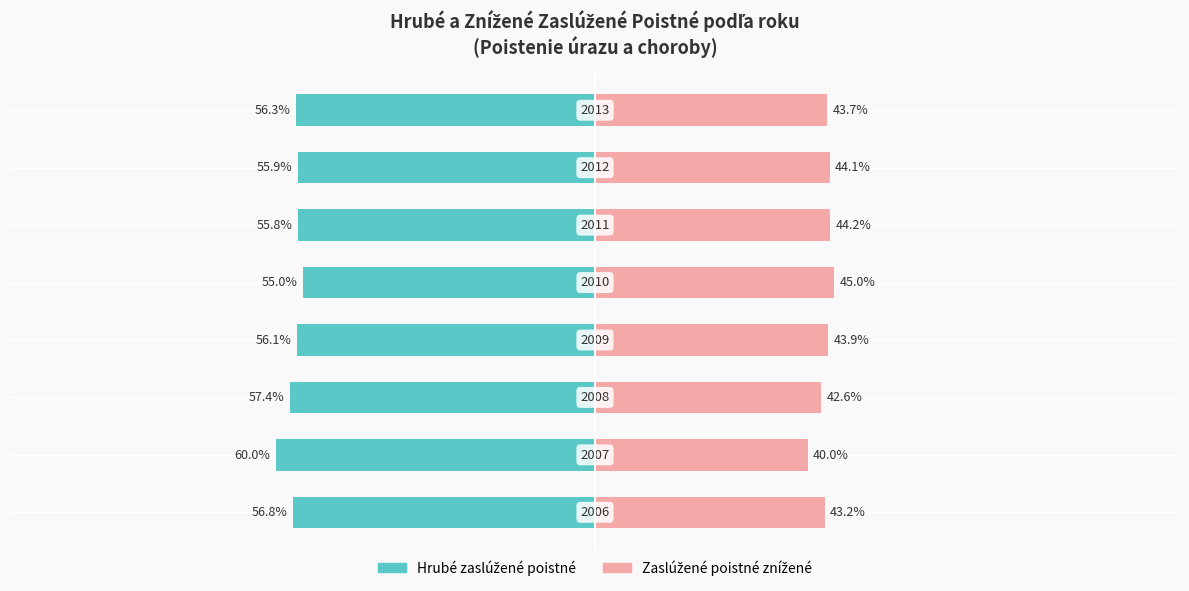

At −125, list the series in order from smallest to largest.

Hrubé zaslúžené poistné, Zaslúžené poistné znížené